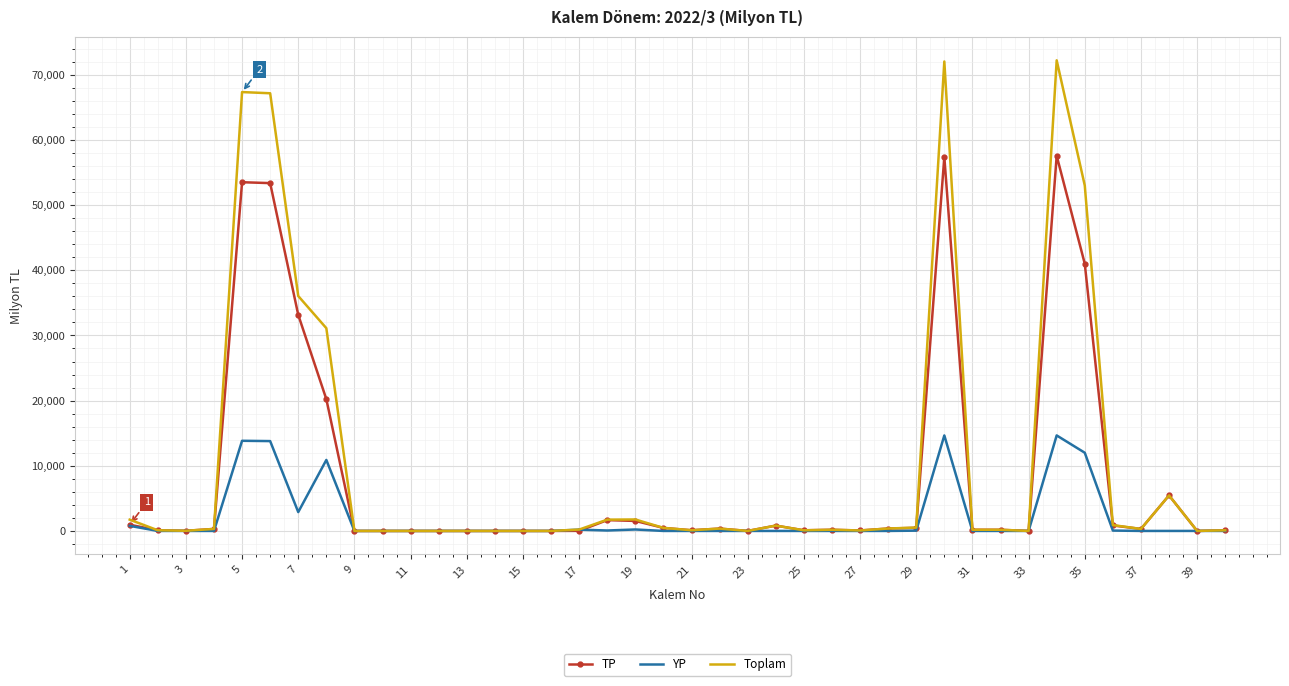

Rank the series by their maximum value, from lowest to highest.

YP, TP, Toplam